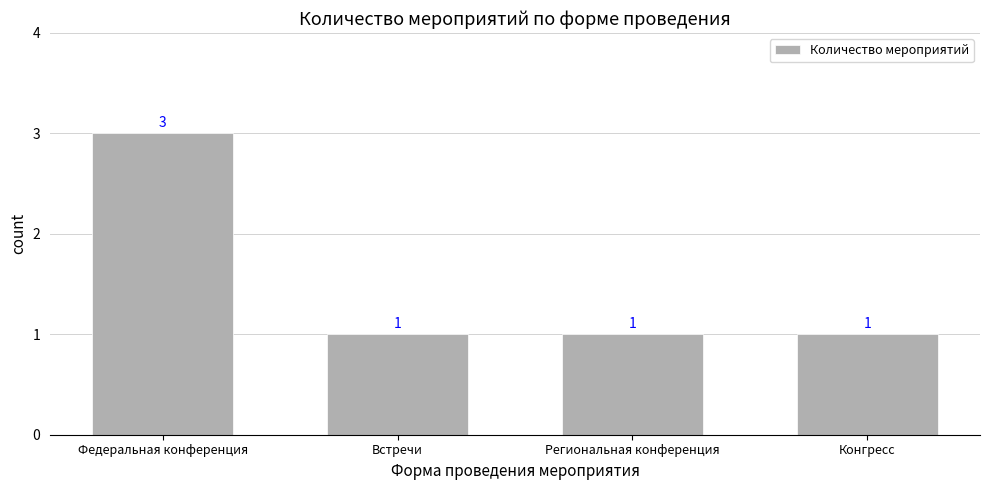

What is the ratio of the value at Встречи to the value at Региональная конференция?

1.0